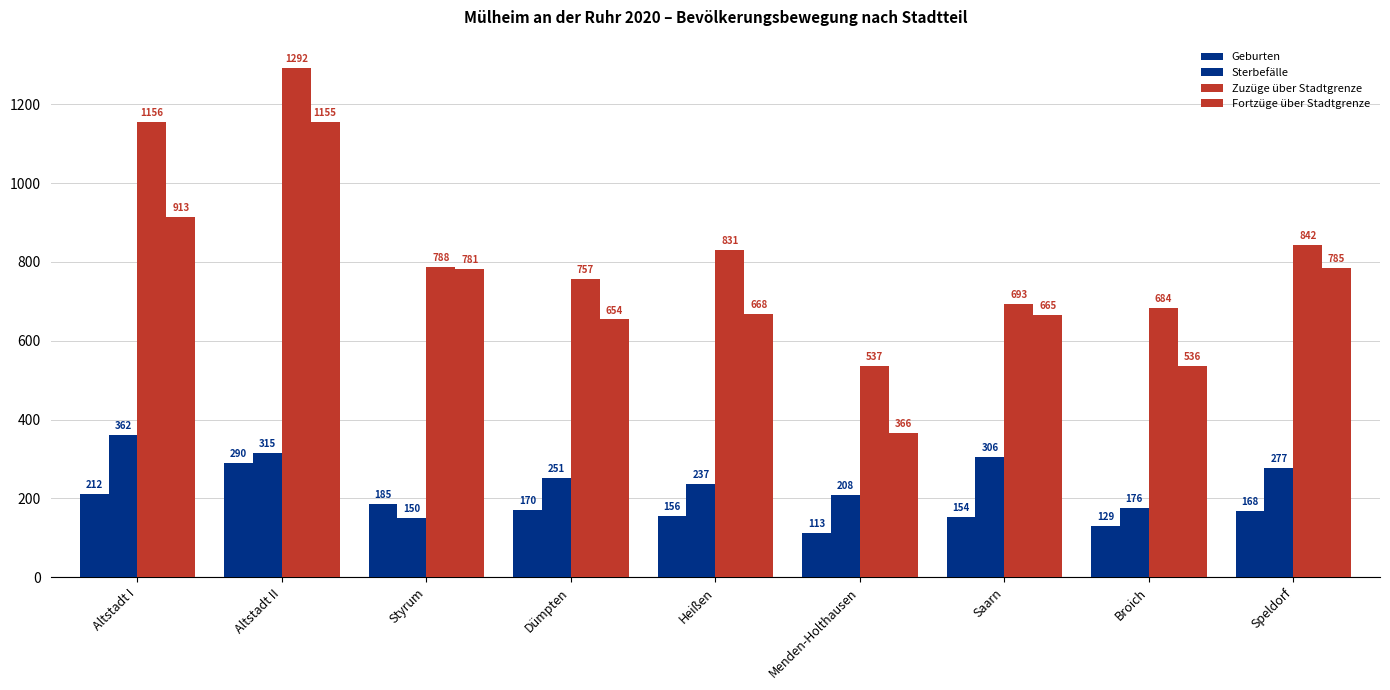

What position from the left is Altstadt II?

2